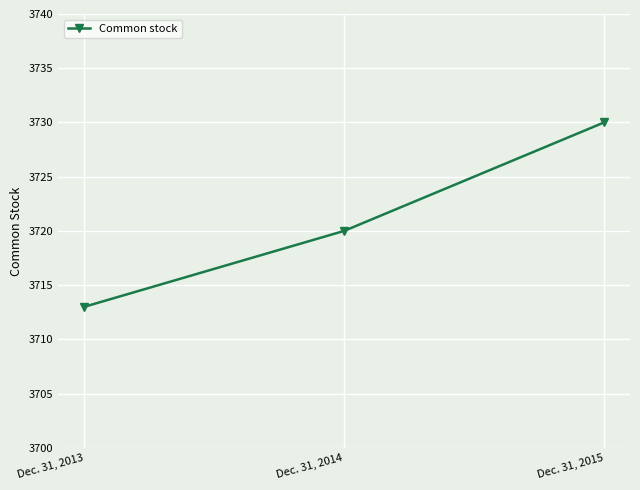

What is the difference between the maximum and minimum values?

17